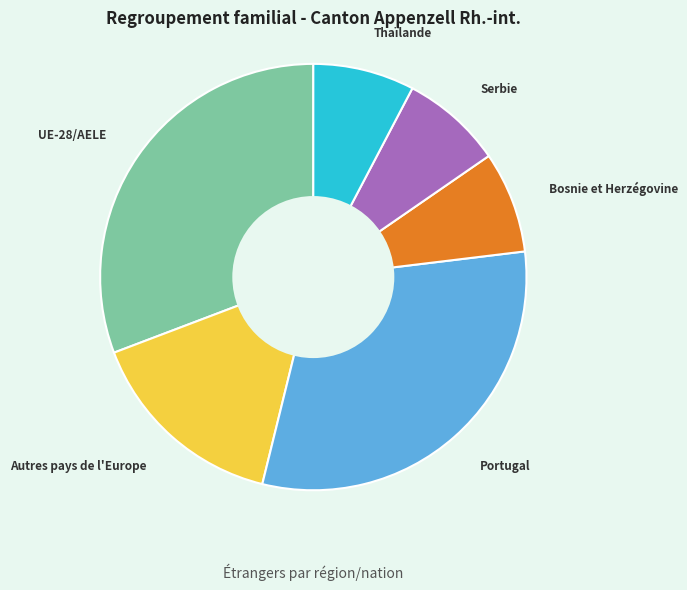

Between Serbie and Portugal, which is larger?

Portugal